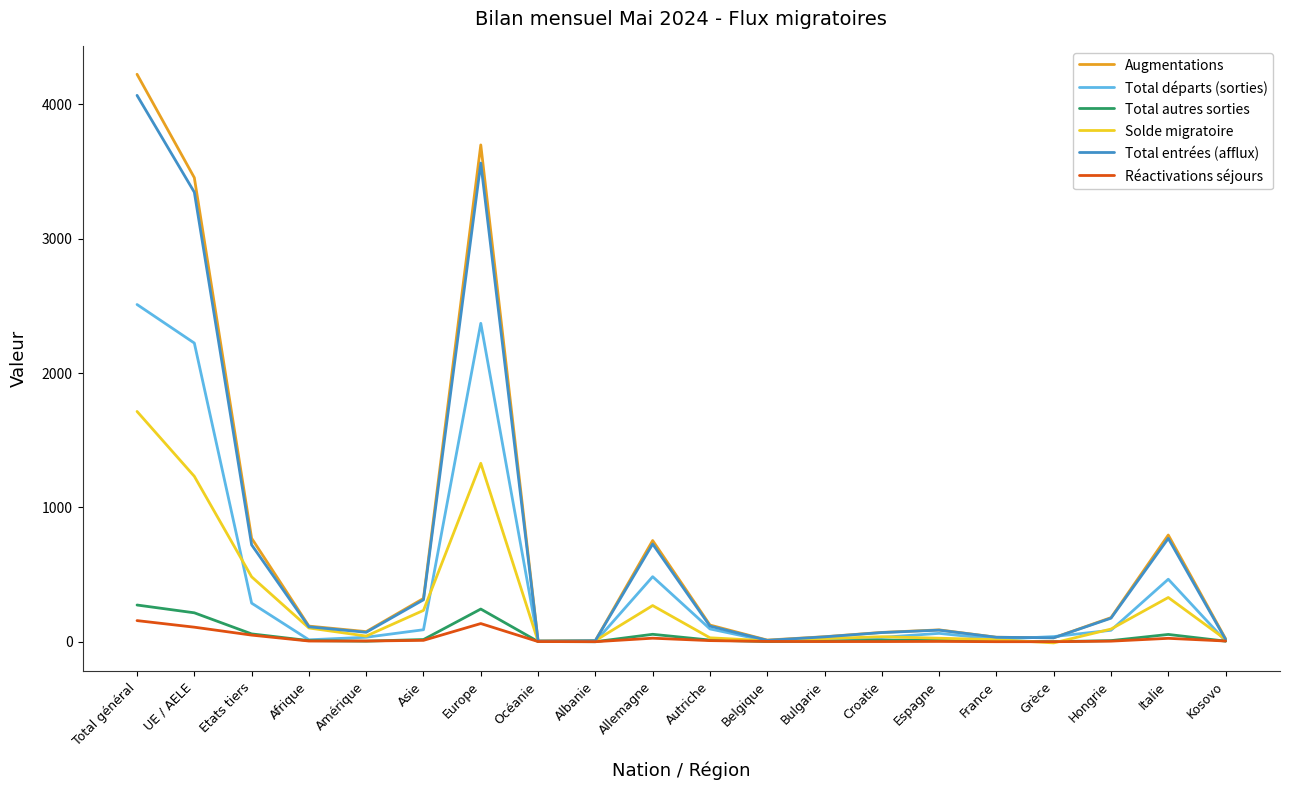

What is the maximum value for Total autres sorties?

273